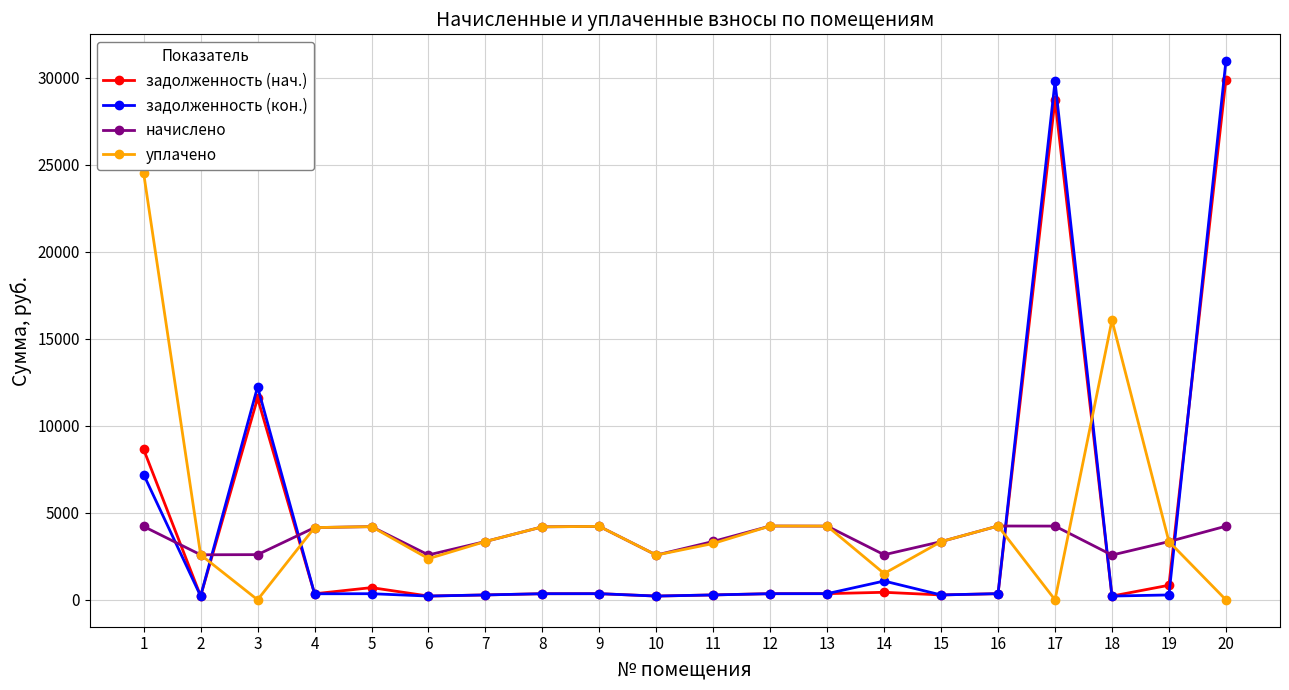

What is the spread (max minus min) of values at 19?

3066.0